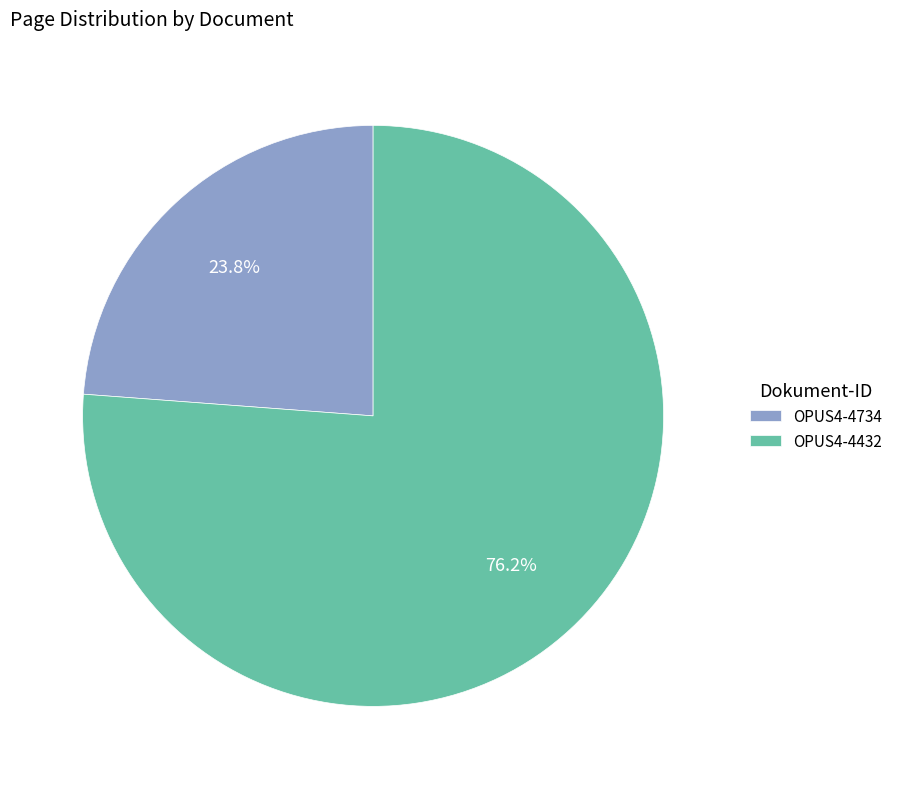

What is the ratio of the value at OPUS4-4432 to the value at OPUS4-4734?

3.2